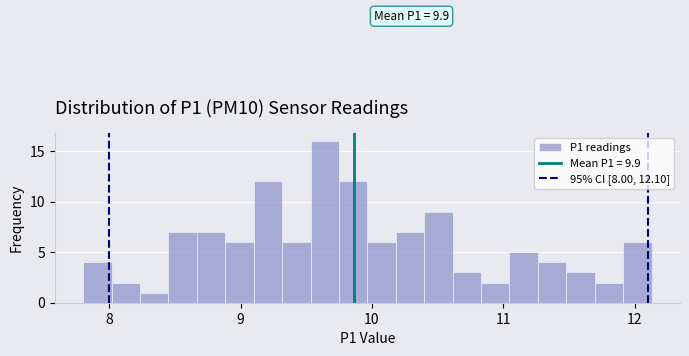

Around what value on the x-axis is the tallest bar? Give the approximate position of its centre, as read against the axis.

9.6